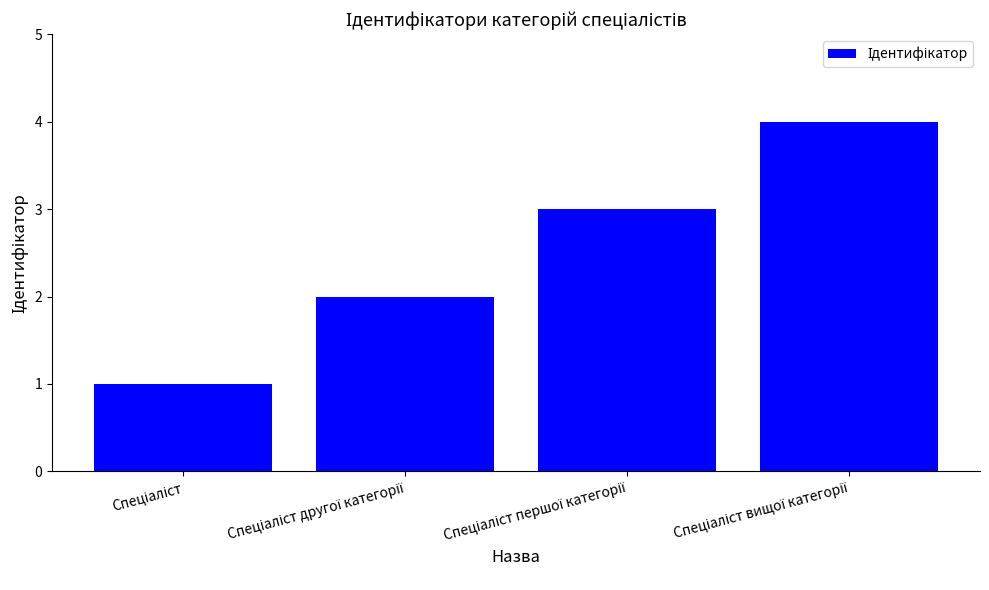

What is the greatest value displayed?

4